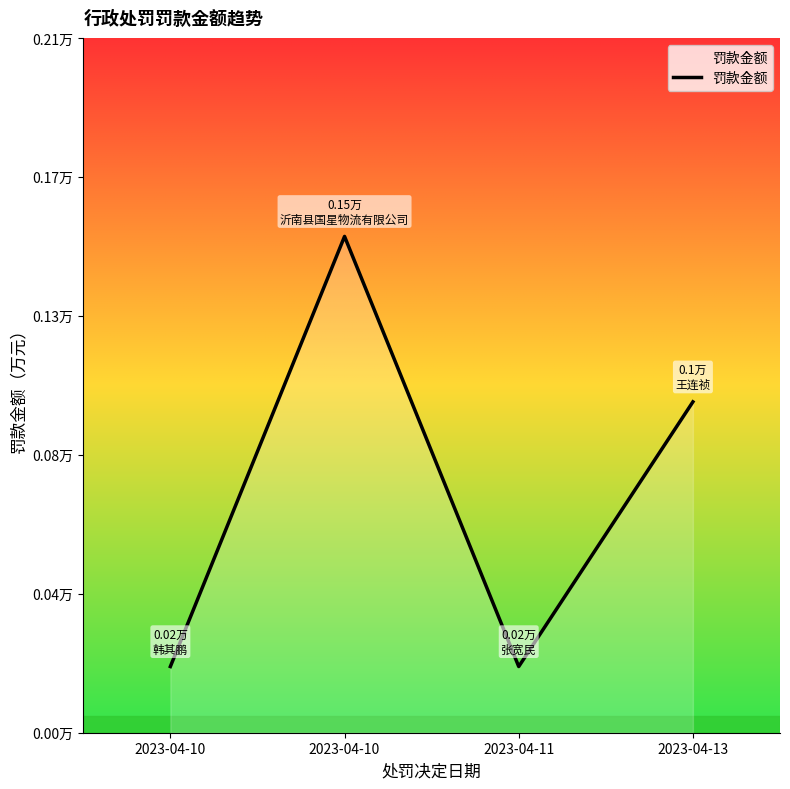

What is the difference between the maximum and minimum values?

0.1